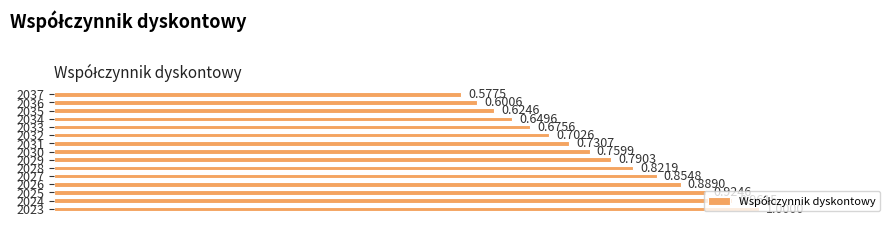

What is the sum of all values?

11.6